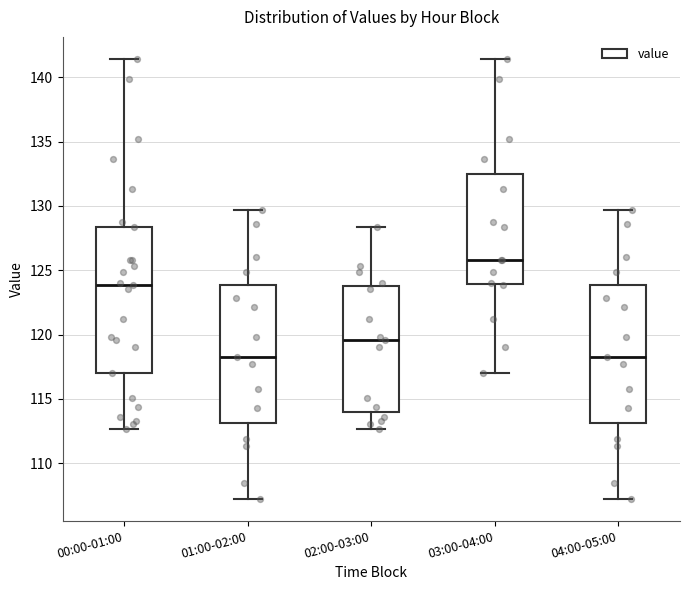

Reading left to right, transcribe this box plot: for each box, give where its median line is, the range the box spans, and where its two whiskers end, as read against the y-axis. The values are not printed on the chart, so give them approximately, as read against the axis.

00:00-01:00: median 124.0, box 117.0 to 128.5, whiskers 112.5 to 141.5
01:00-02:00: median 118.5, box 113.0 to 124.0, whiskers 107.0 to 129.5
02:00-03:00: median 119.5, box 114.0 to 124.0, whiskers 112.5 to 128.5
03:00-04:00: median 126.0, box 124.0 to 132.5, whiskers 117.0 to 141.5
04:00-05:00: median 118.5, box 113.0 to 124.0, whiskers 107.0 to 129.5